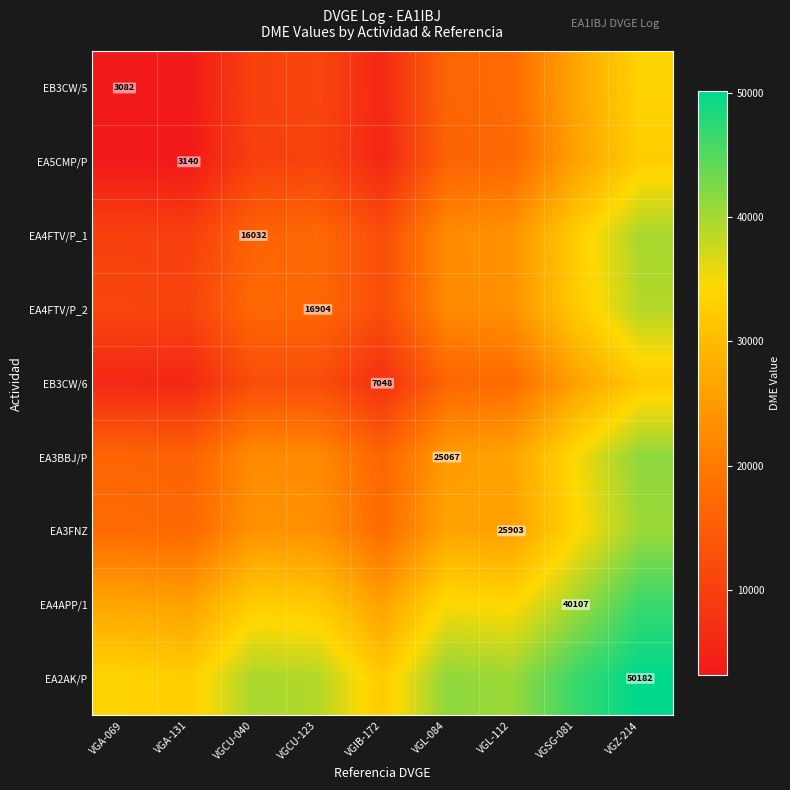

How many values in the EA2AK/P series exceed 39728?

5